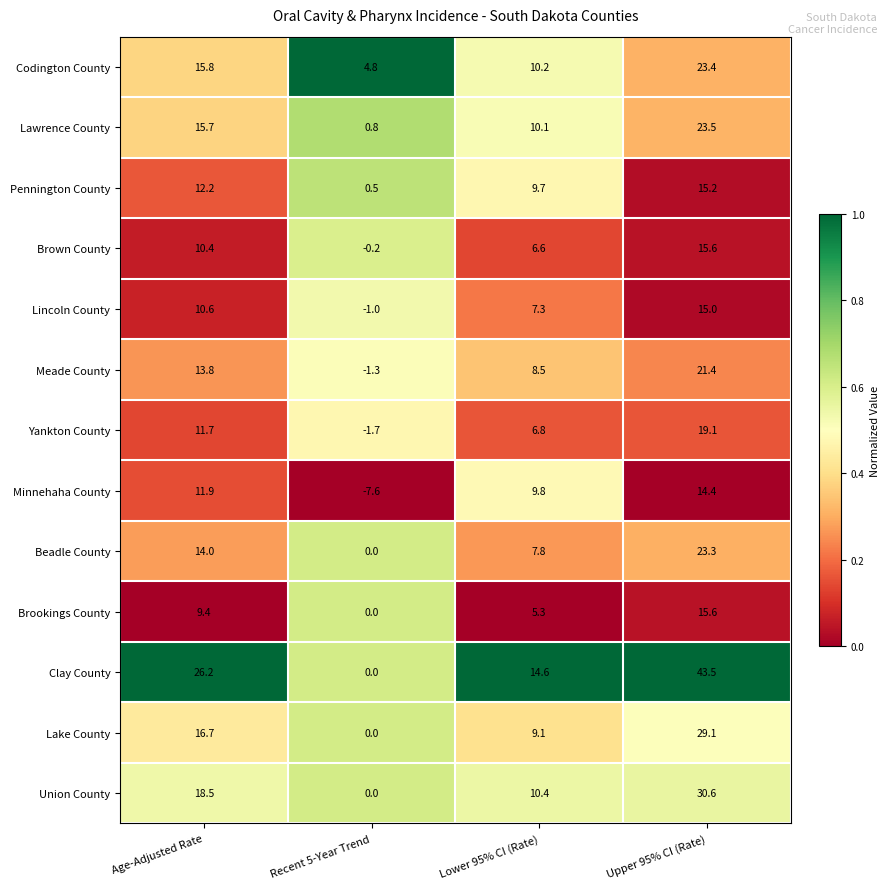

Is it true that Meade County equals 8.5 at Lower 95% CI (Rate)?

True